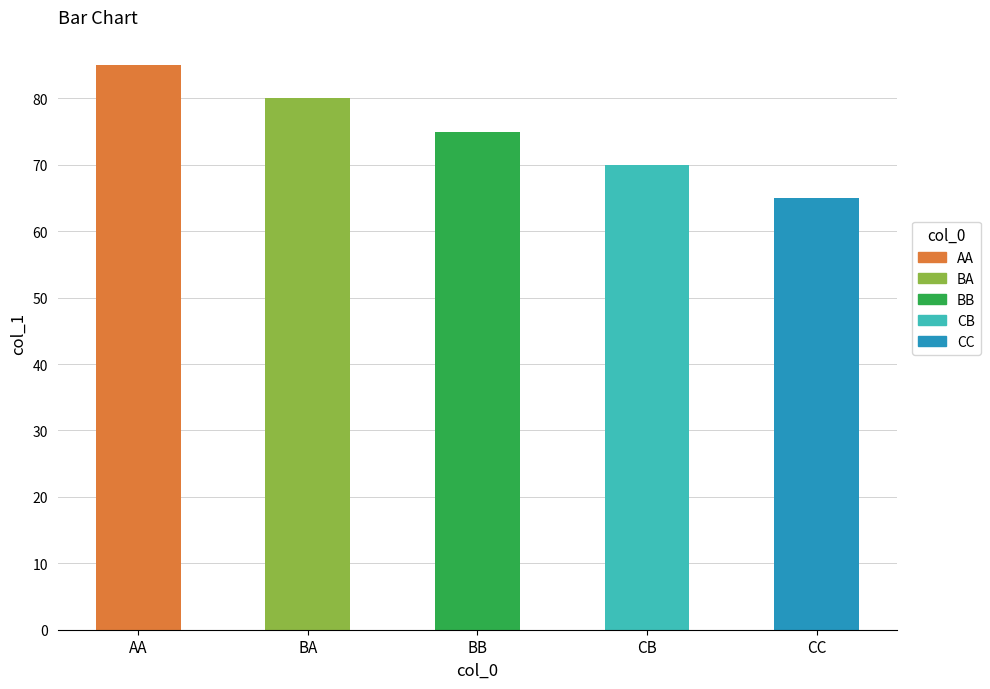

The value at CC is 65. True or false?

True